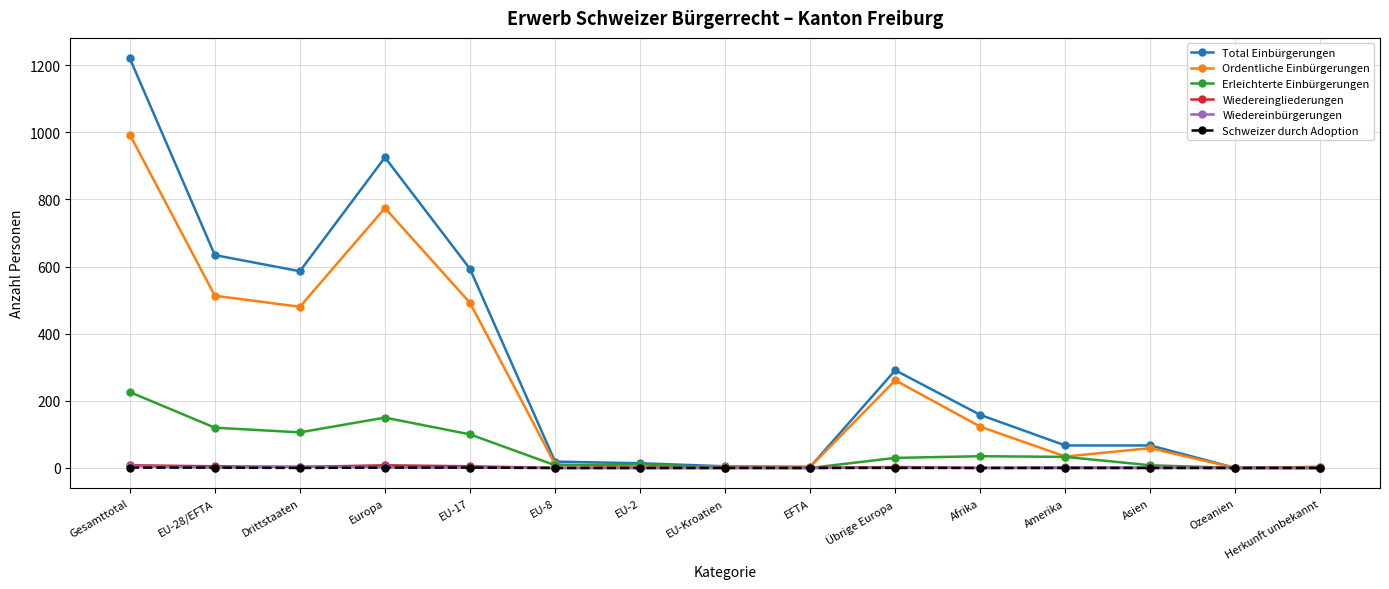

What is the label of the 14th point from the left?

Ozeanien